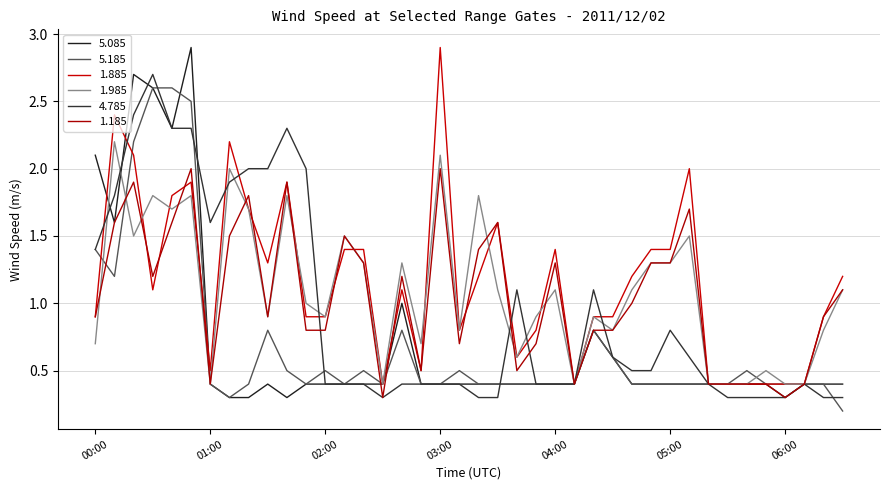

Between which two adjacent categories do 5.185 and 1.185 first intersect?

00:00 and 00:10